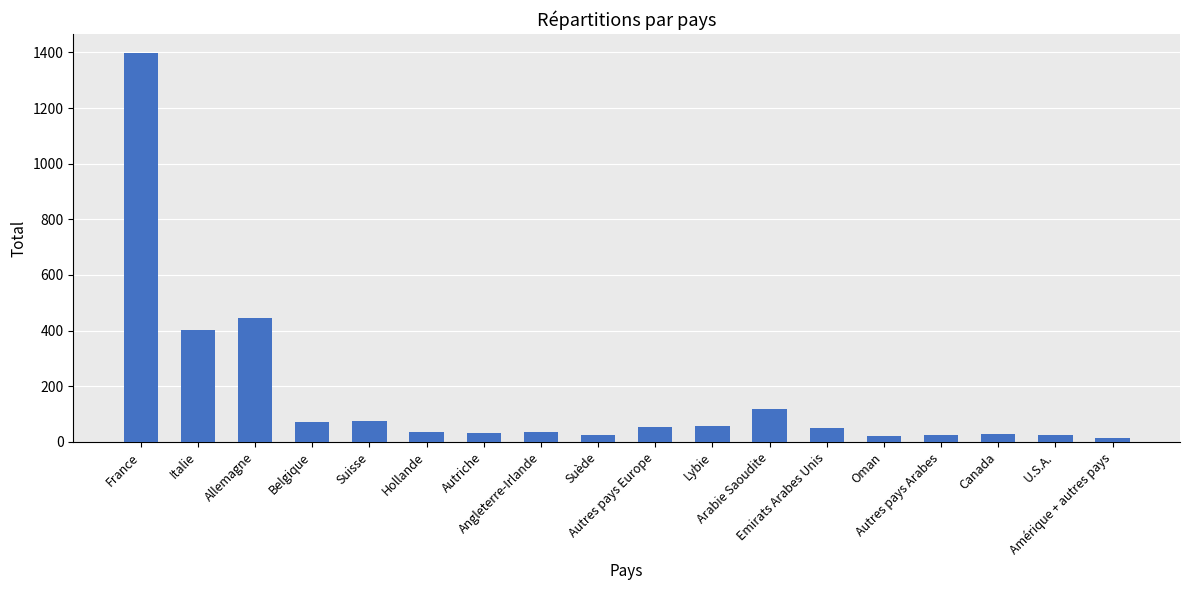

What is the difference between the maximum and minimum values?

1380.3